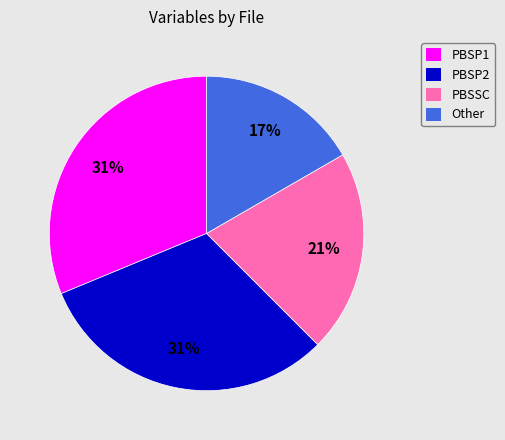

True or false: PBSSC accounts for 21% of the total.

True